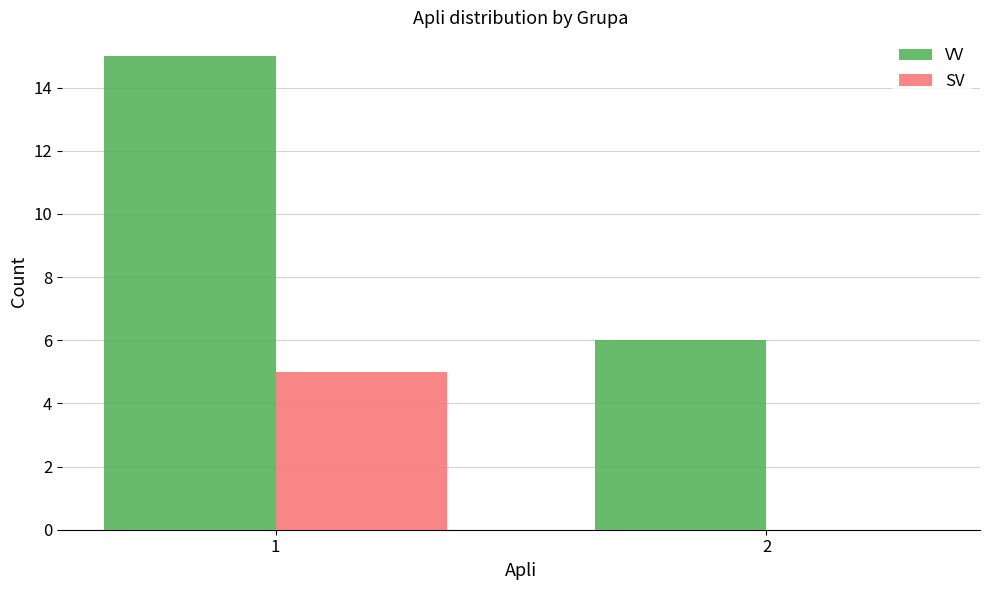

Reading right to left, what are all the values shown in this chart?

VV: 2=6	1=15
SV: 2=0	1=5